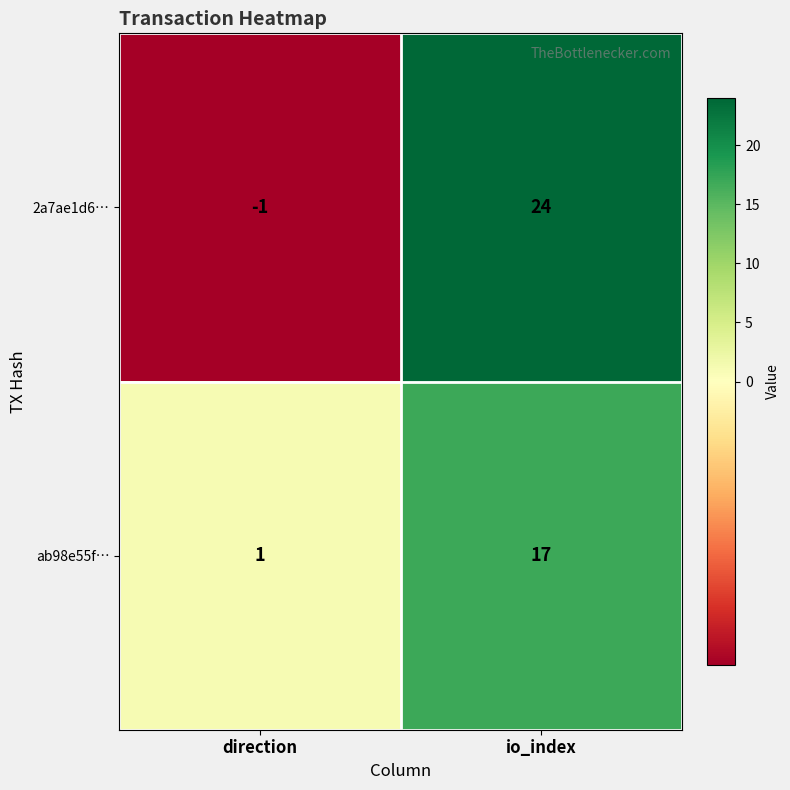

What is the spread (max minus min) of values at direction?

2